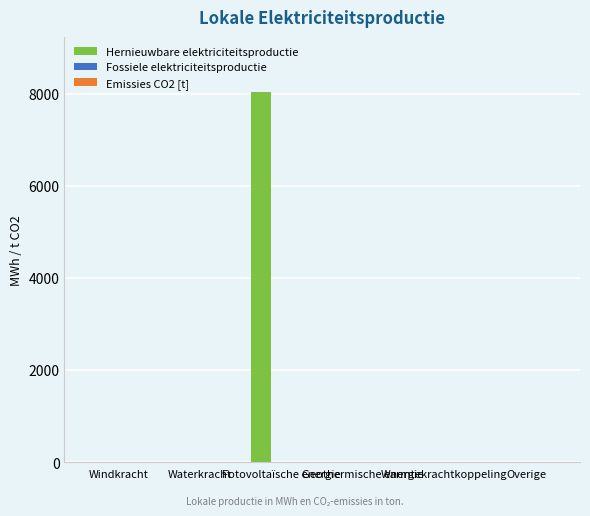

How many categories are shown in the chart?

6